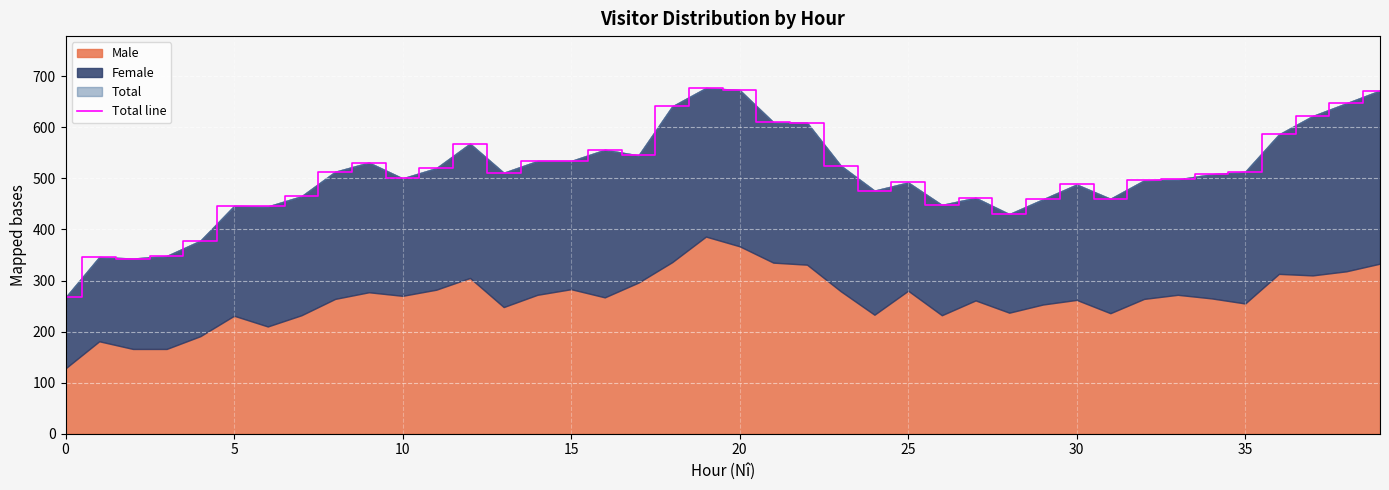

How many lines are shown in the chart?

1